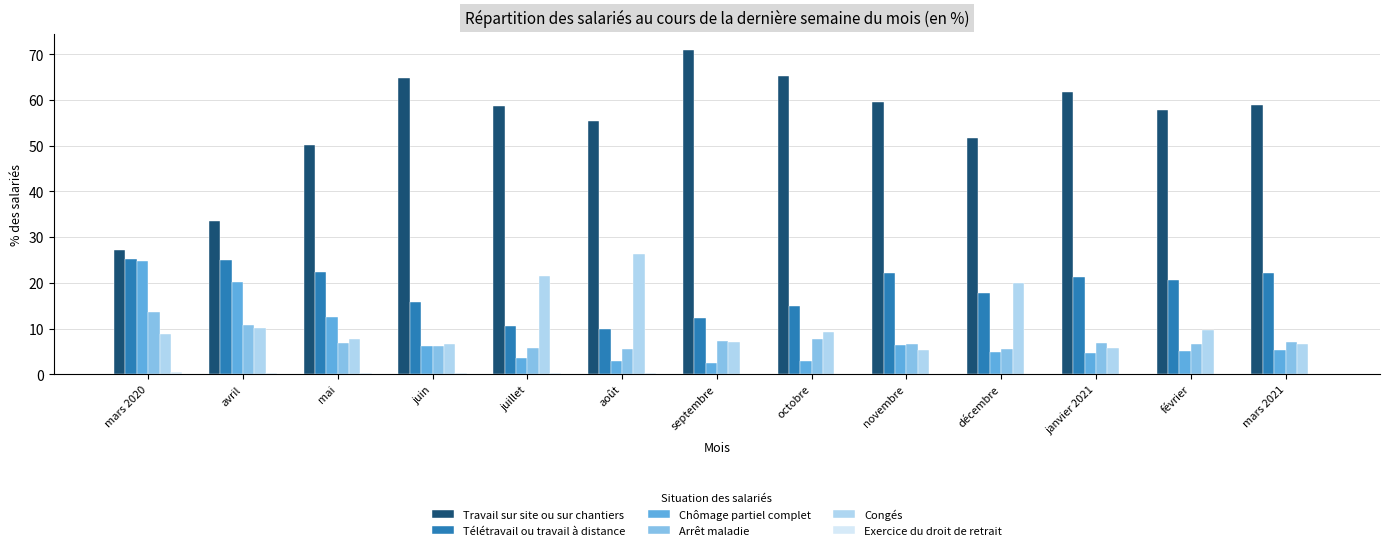

How many data points does each series have?

13